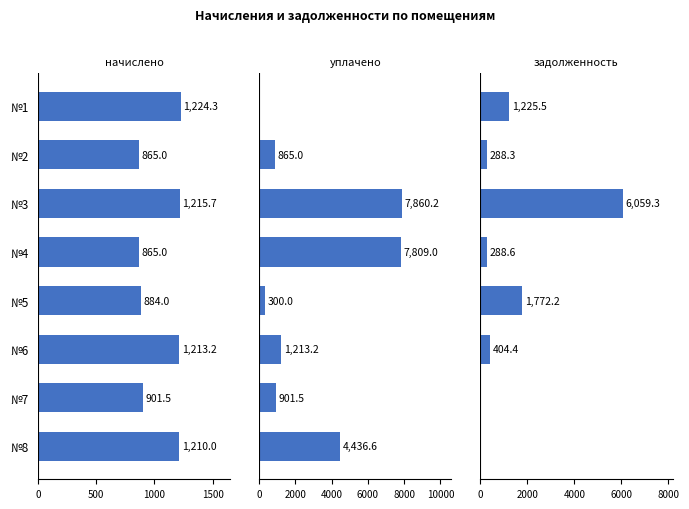

Is the value of уплачено at №1 greater than the value of задолженность at №8?

No